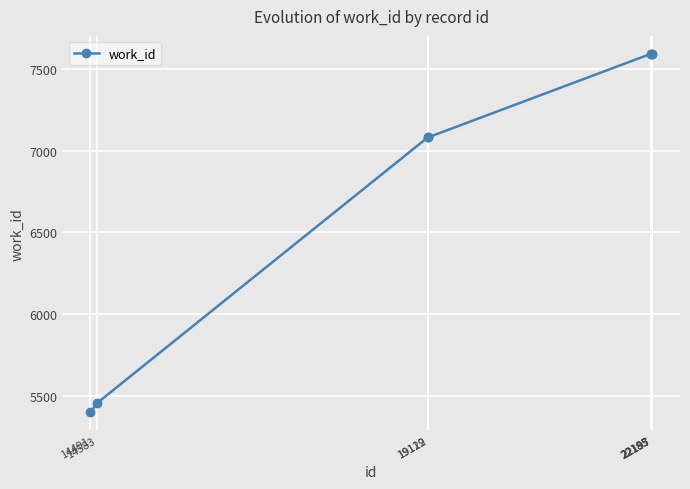

What is the smallest value displayed?

5399